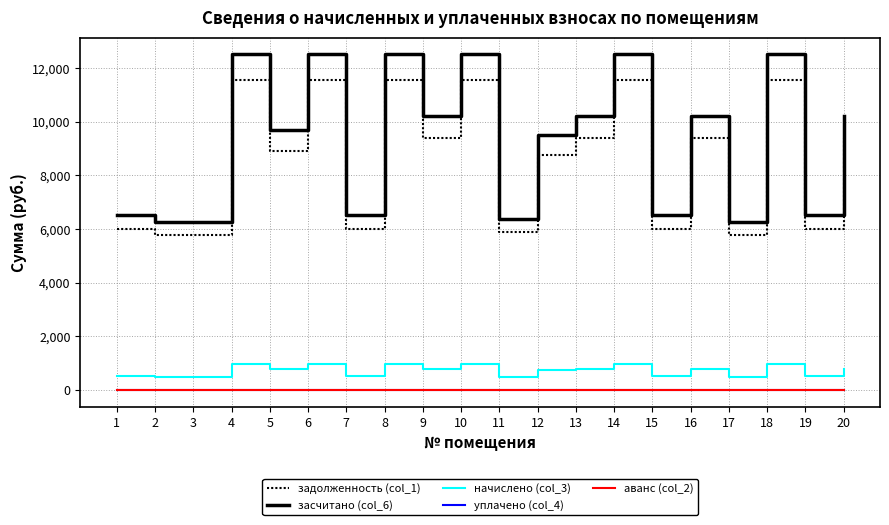

Does the chart have visible grid lines?

Yes